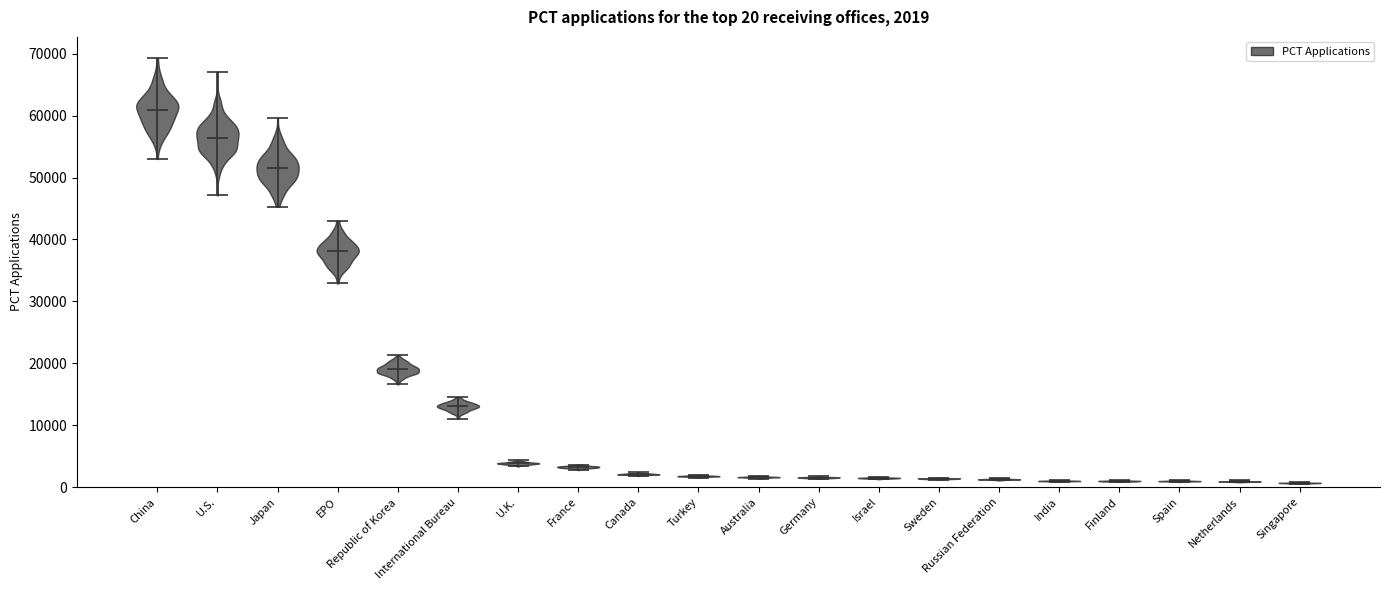

Which violin has the highest median line?

China